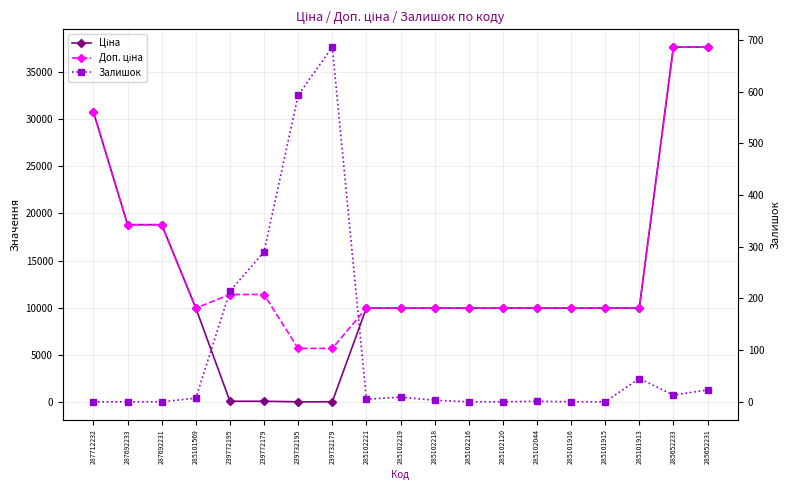

Which category has the highest value across all series?

285652233